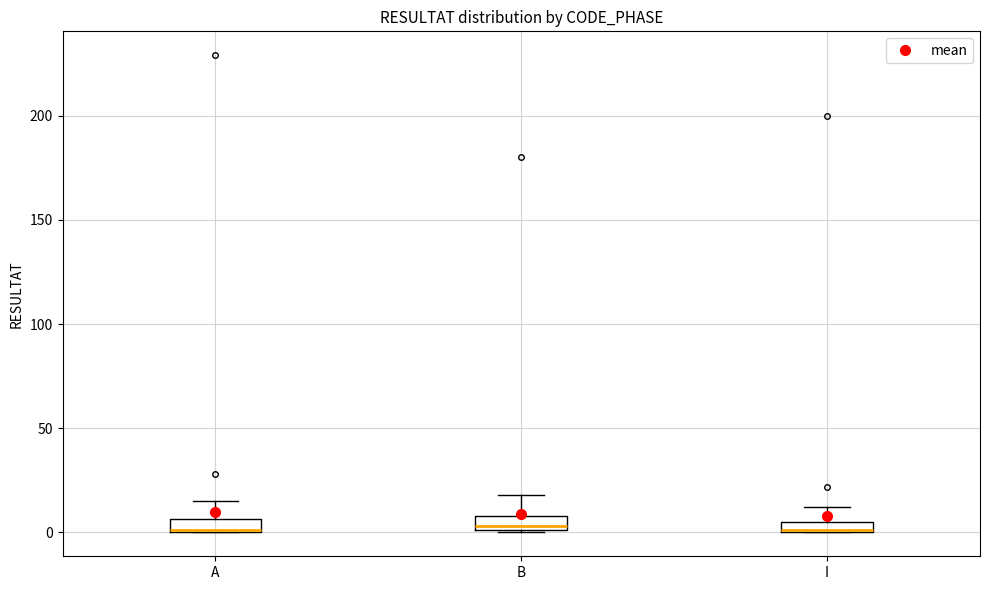

Where does the upper whisker of the box for A end on the y-axis? The values are not printed on the chart, so give them approximately, as read against the axis.

15